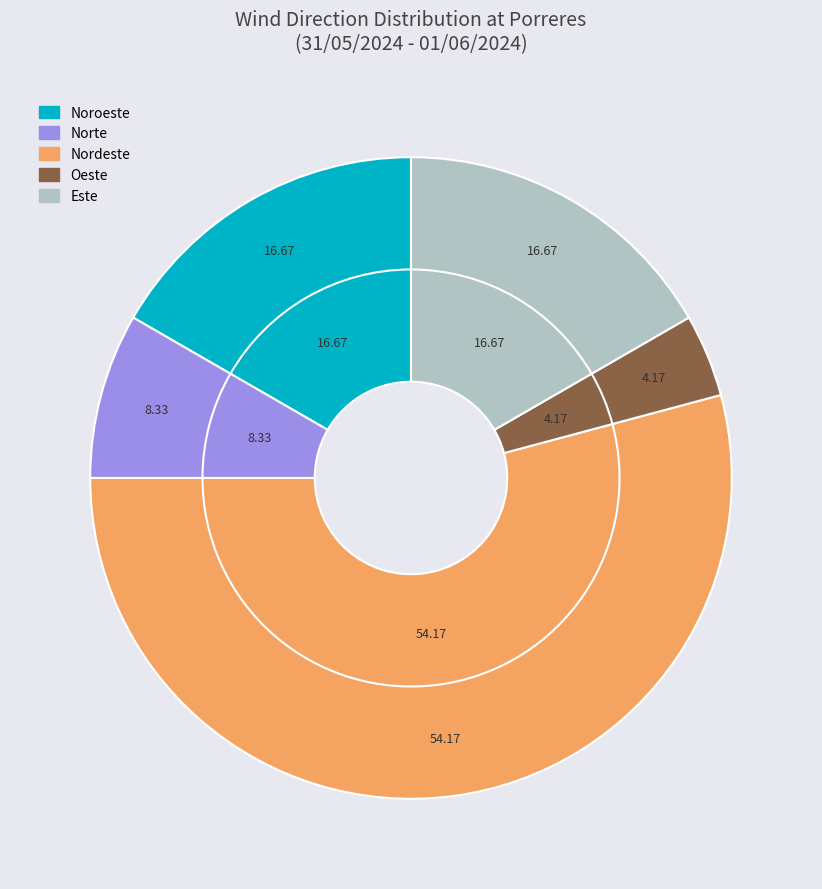

How many segments does this pie chart have?

5